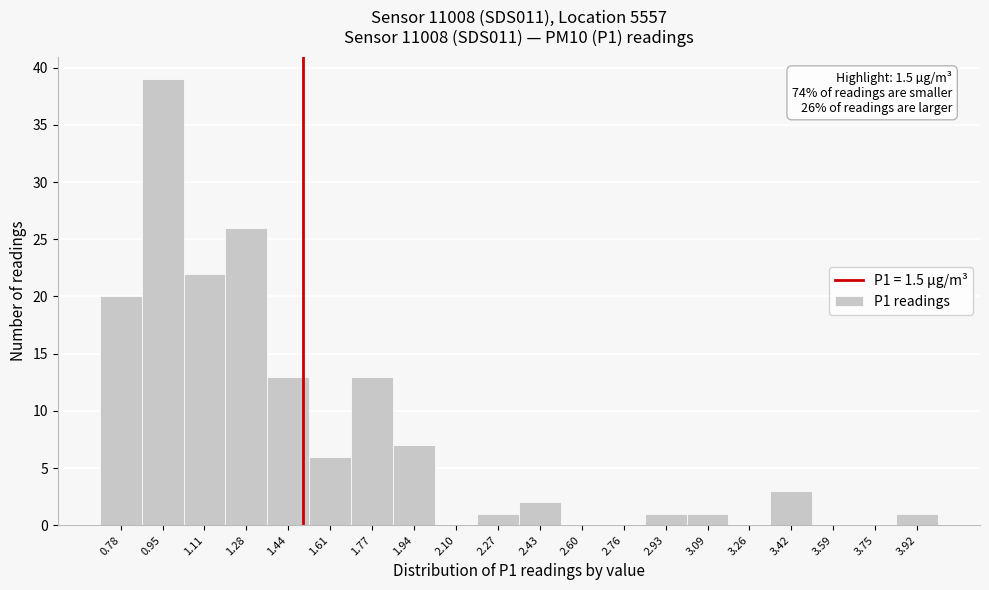

Over which range of the x-axis is the bar tallest?

0.865 to 1.030